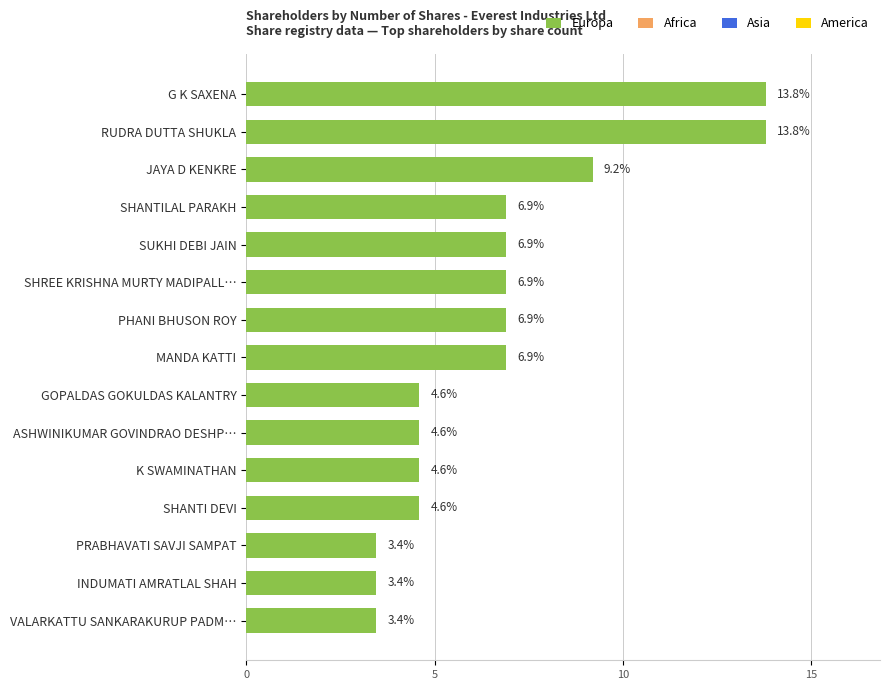

Does the chart contain stacked bars?

No